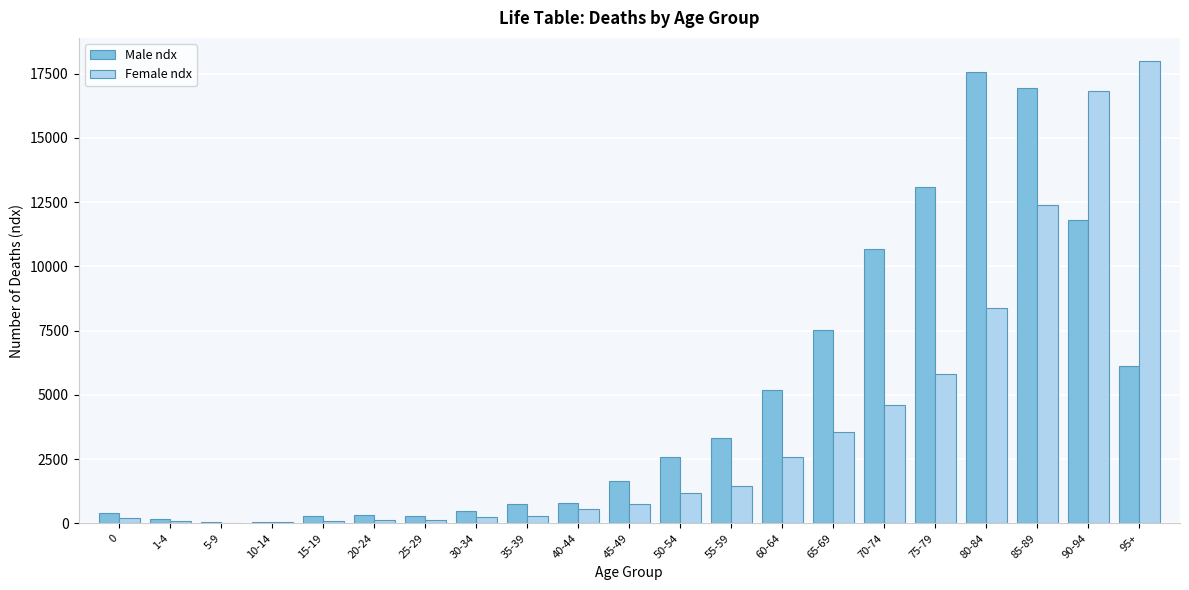

The value of Male ndx at 50-54 is 2600. True or false?

True